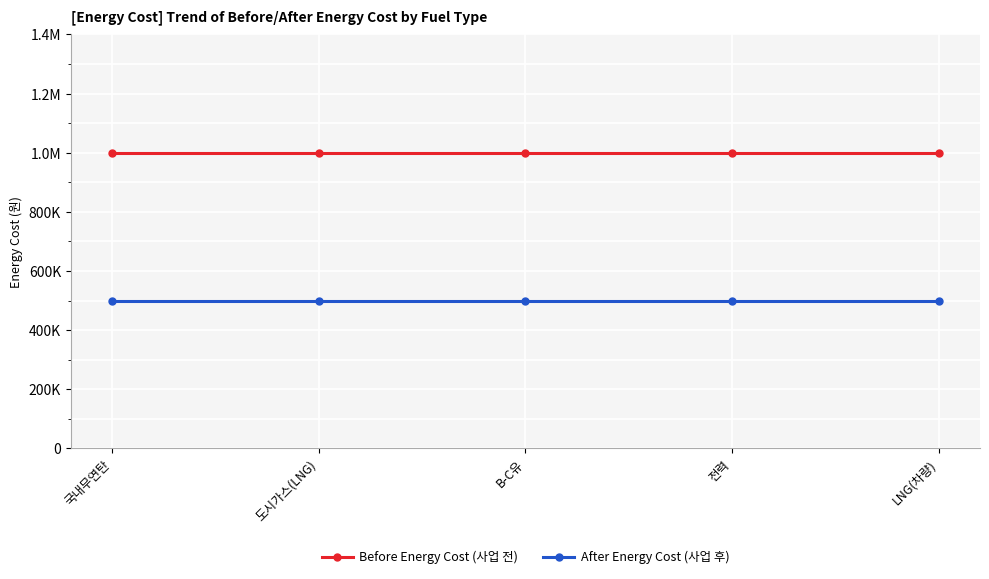

Which series has the largest total across all categories?

Before Energy Cost (사업 전)